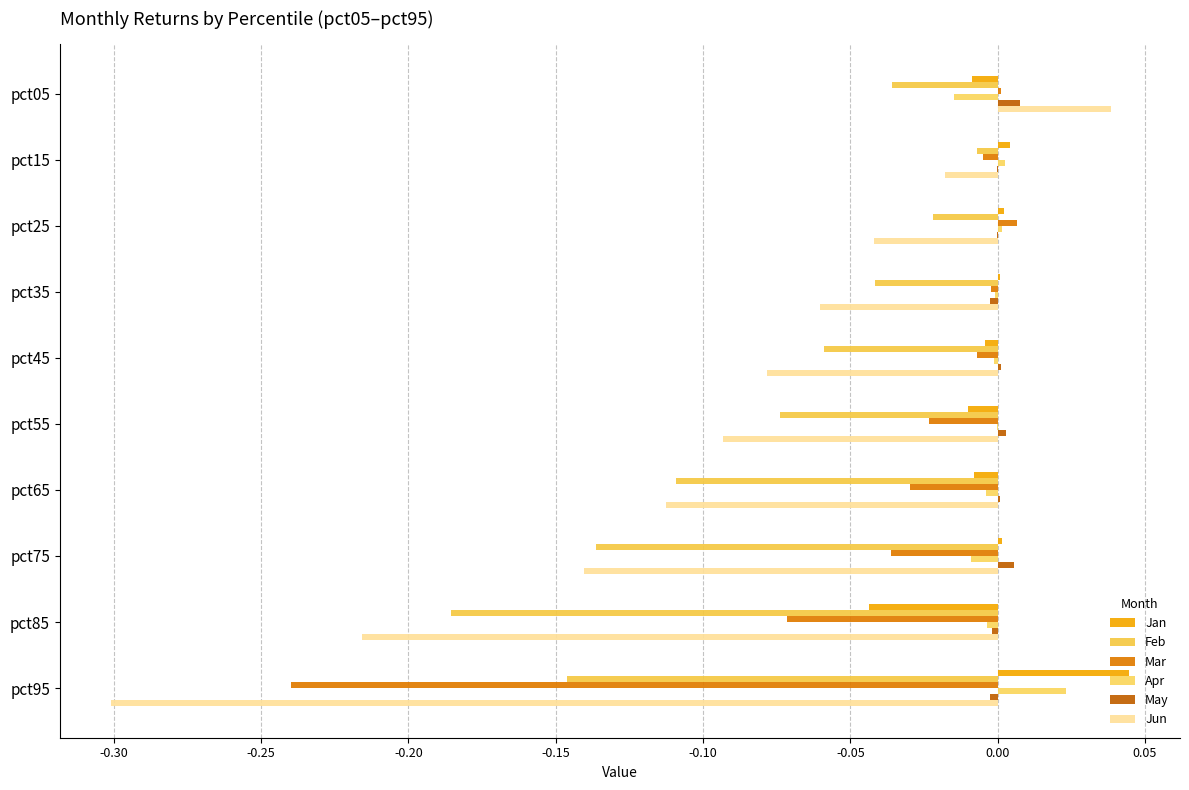

How many distinct data groups are displayed?

6